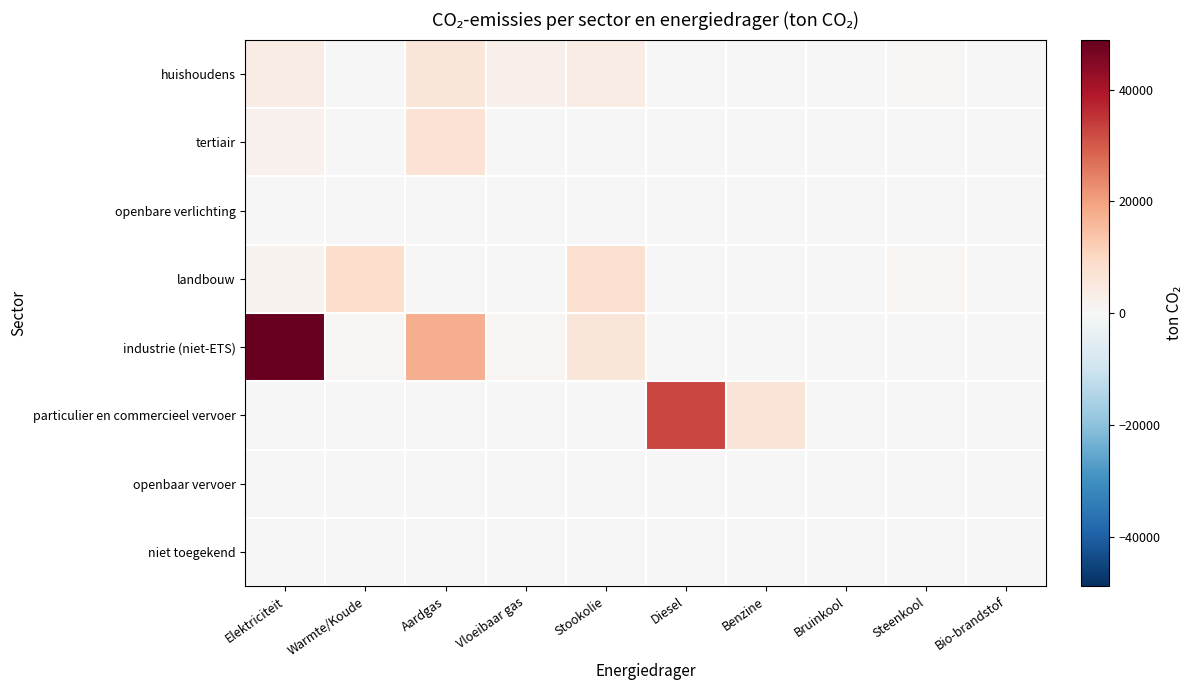

Which label corresponds to the largest value in the chart?

Elektriciteit